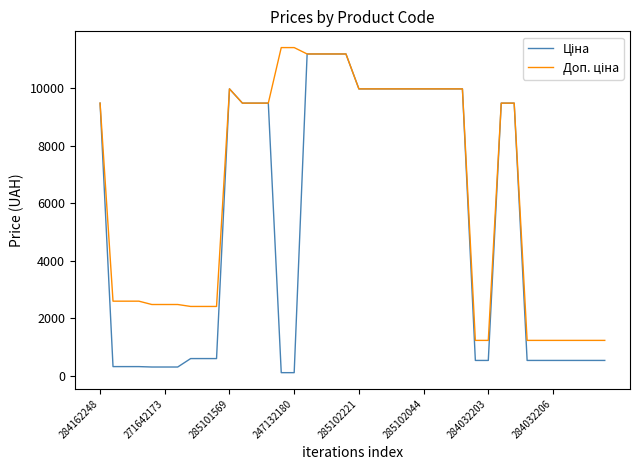

Reading left to right, transcribe all the data shown in this chart.

Ціна: 9480.1	324.8	324.8	324.8	310.3	310.3	310.3	603.7	603.7	603.7	9975.0	9480.1	9480.1	9480.1	114.1	114.1	11188.2	11188.2	11188.2	11188.2	9975.0	9975.0	9975.0	9975.0	9975.0	9975.0	9975.0	9975.0	9975.0	539.0	539.0	9480.1	9480.1	539.0	539.0	539.0	539.0	539.0	539.0	539.0
Доп. ціна: 9480.1	2598.3	2598.3	2598.3	2482.4	2482.4	2482.4	2414.8	2414.8	2414.8	9975.0	9480.1	9480.1	9480.1	11410.0	11410.0	11188.2	11188.2	11188.2	11188.2	9975.0	9975.0	9975.0	9975.0	9975.0	9975.0	9975.0	9975.0	9975.0	1235.4	1235.4	9480.1	9480.1	1235.4	1235.4	1235.4	1235.4	1235.4	1235.4	1235.4